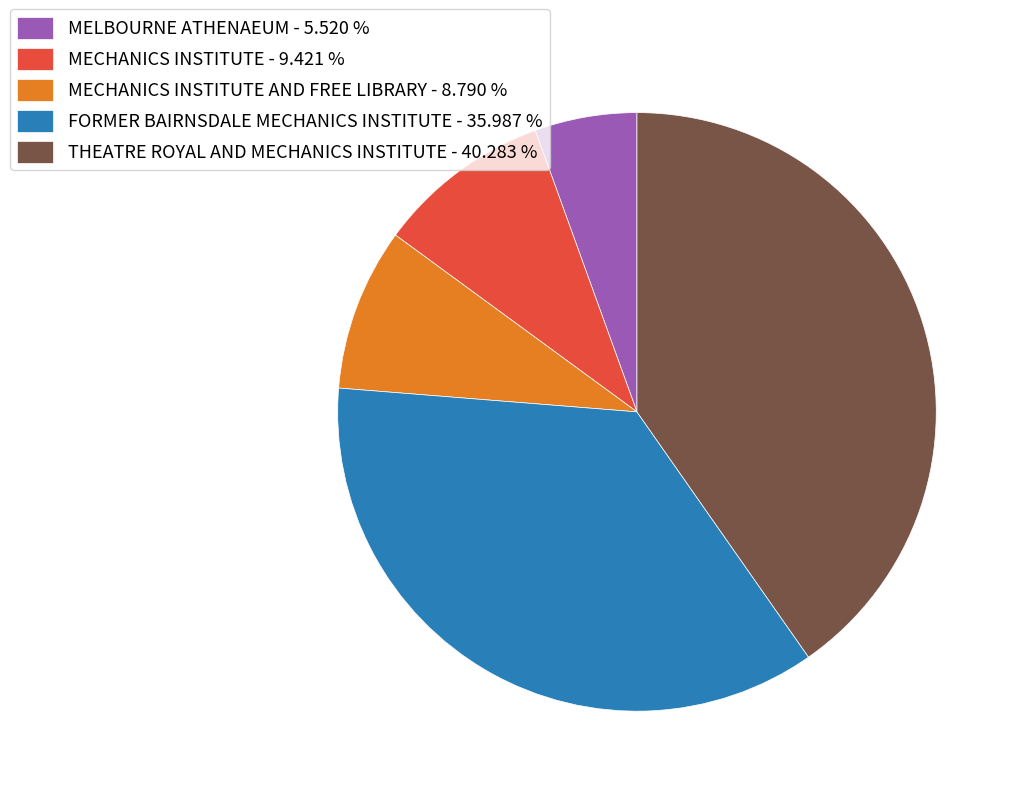

Which category has the biggest portion of the pie?

THEATRE ROYAL AND MECHANICS INSTITUTE - 40.283 %